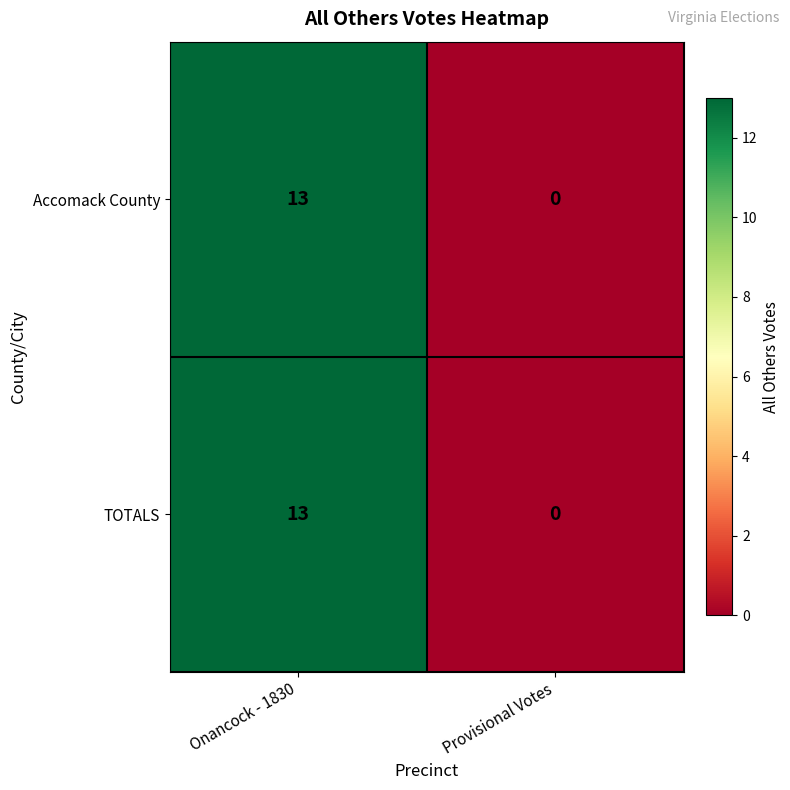

True or false: Accomack County has a value of 0 at Provisional Votes.

True